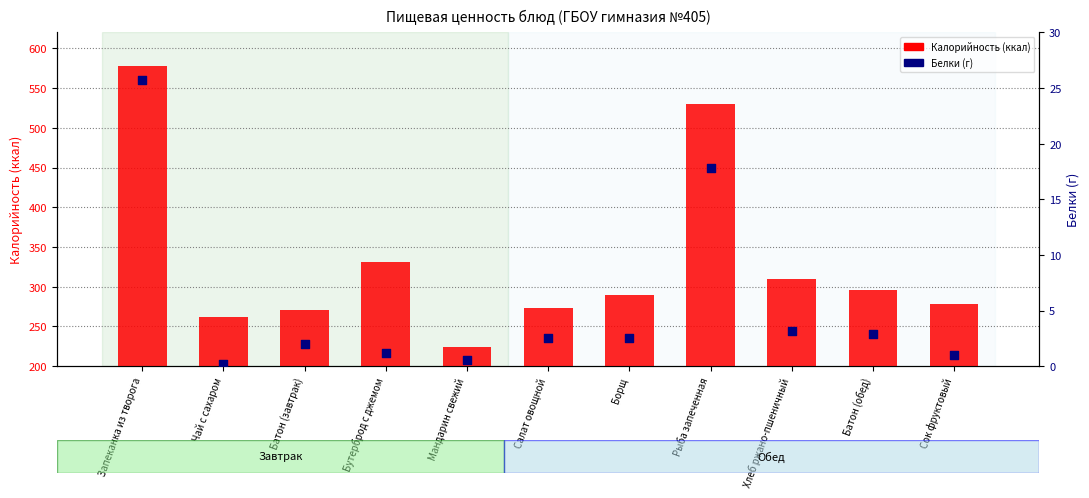

What are all the series names shown in the legend?

Калорийность, Белки